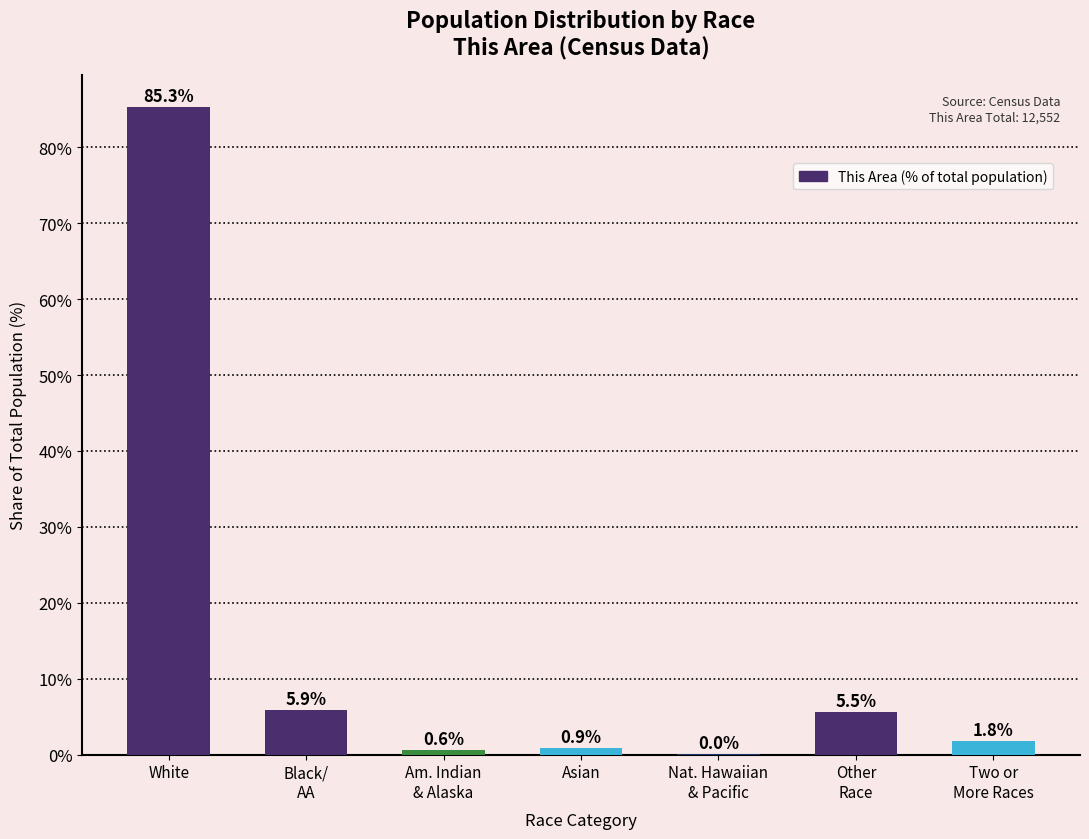

Count the number of values greater than 1.

4